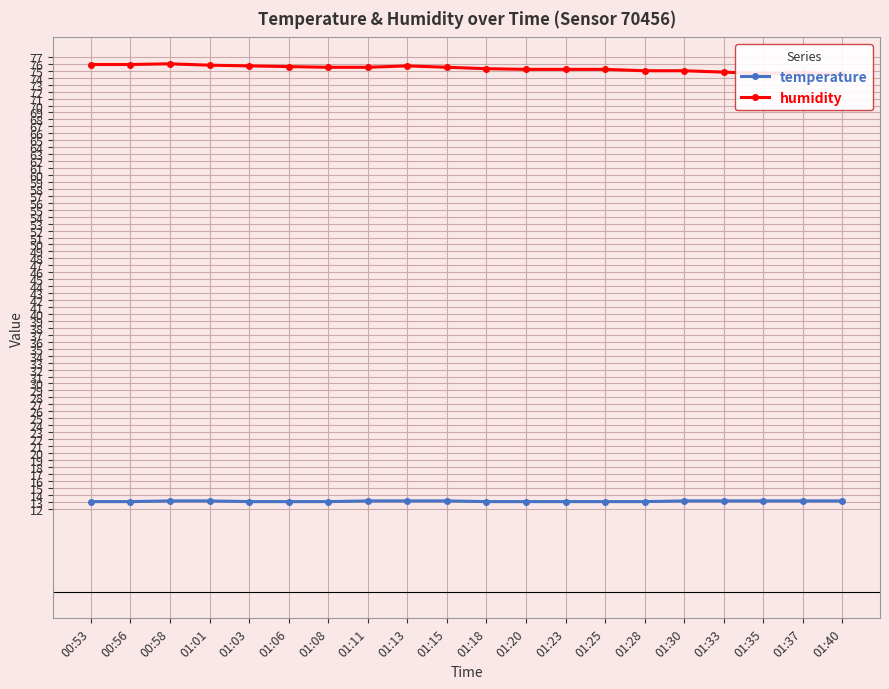

How many lines are shown in the chart?

2